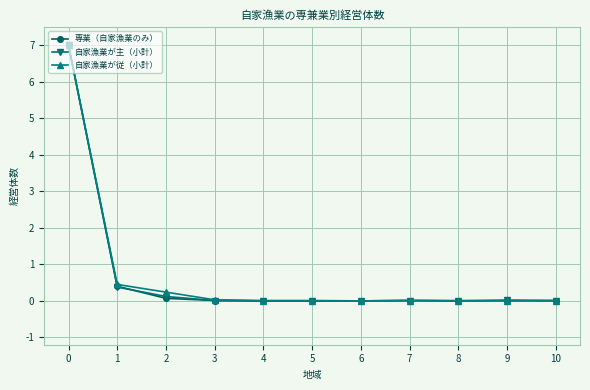

Which series changed the most between 1 and 7?

自家漁業が従（小計）